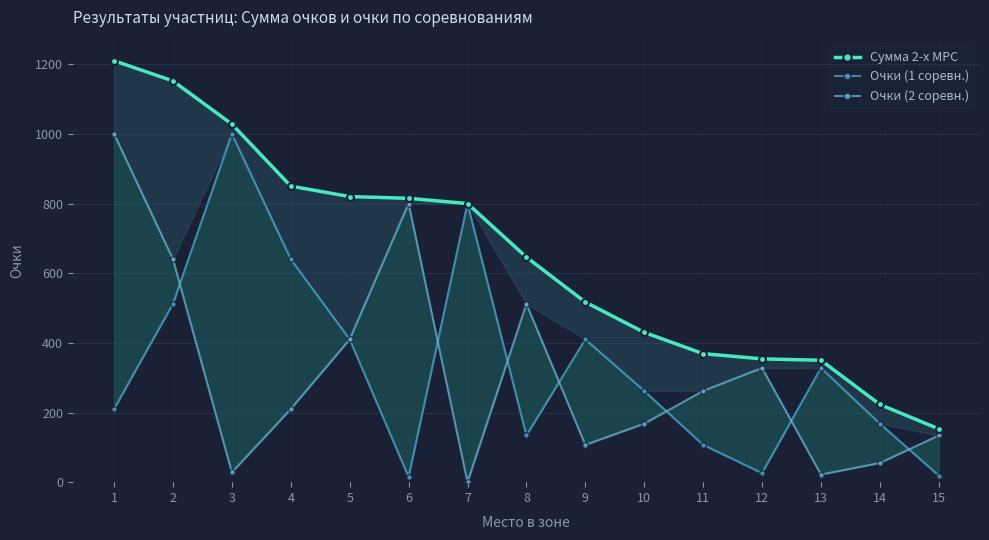

Is the value of Очки (2 соревн.) at 14 greater than the value of Сумма 2-х МРС at 13?

No